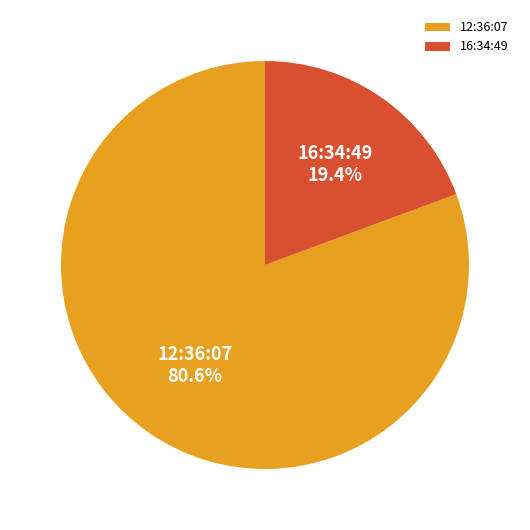

How many segments does this pie chart have?

2